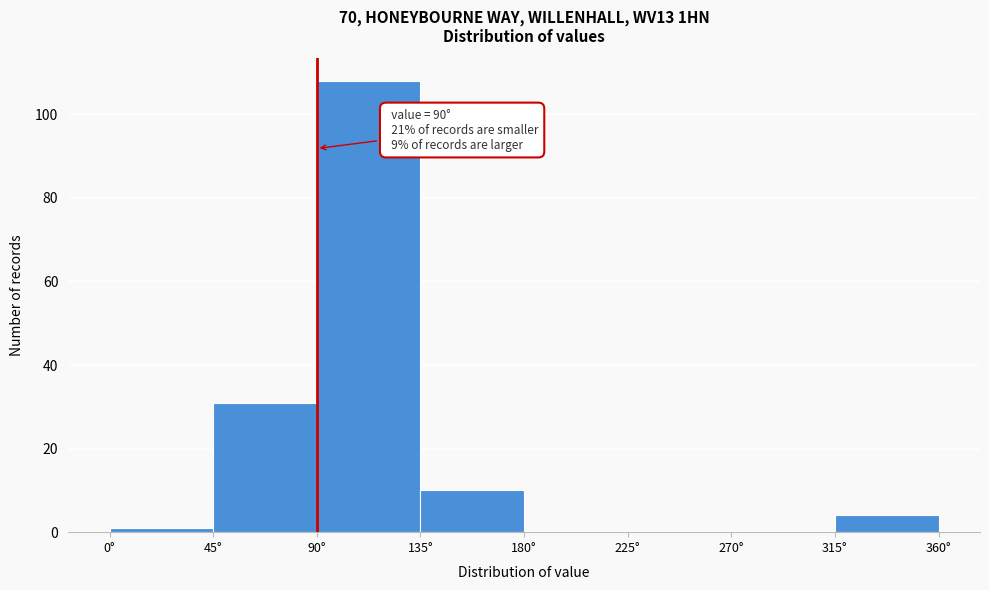

Which range on the x-axis has the tallest bar?

90 to 135